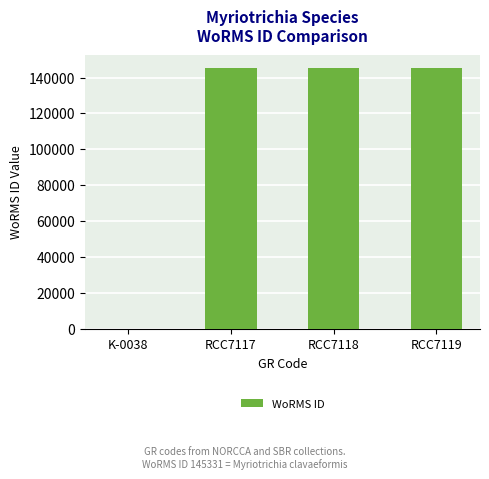

The chart shows a value of -72884 at K-0038. True or false?

False